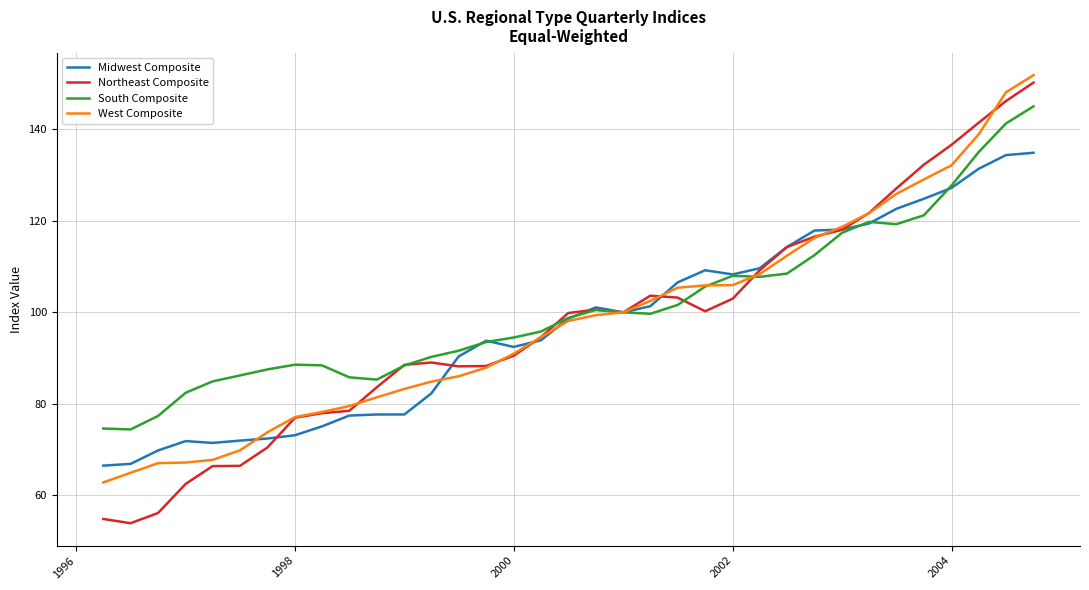

Does the chart display data point markers on the line(s)?

No